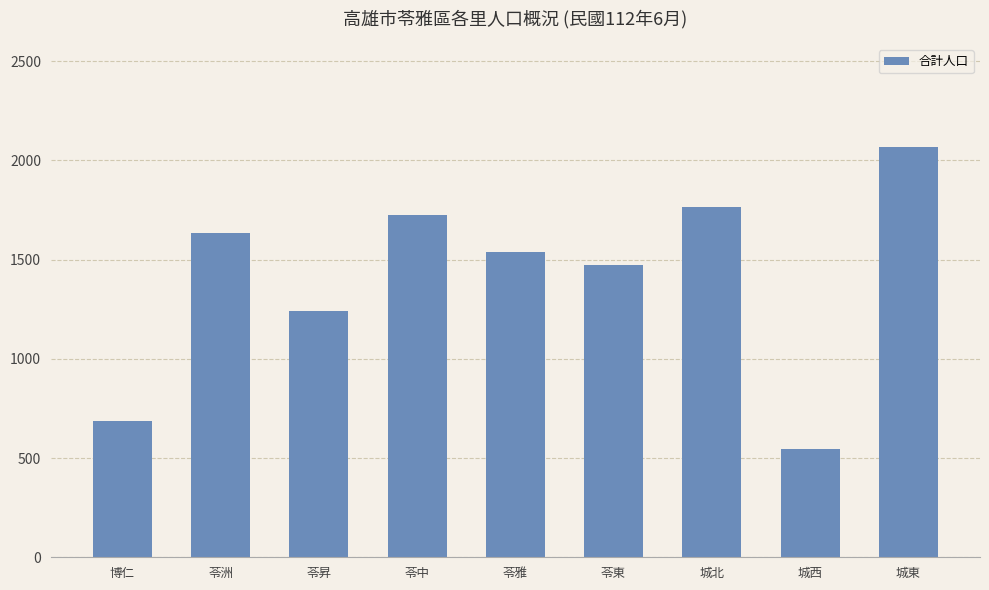

Reading right to left, transcribe all the data shown in this chart.

城東=2068	城西=546	城北=1766	苓東=1475	苓雅=1536	苓中=1723	苓昇=1239	苓洲=1633	博仁=689